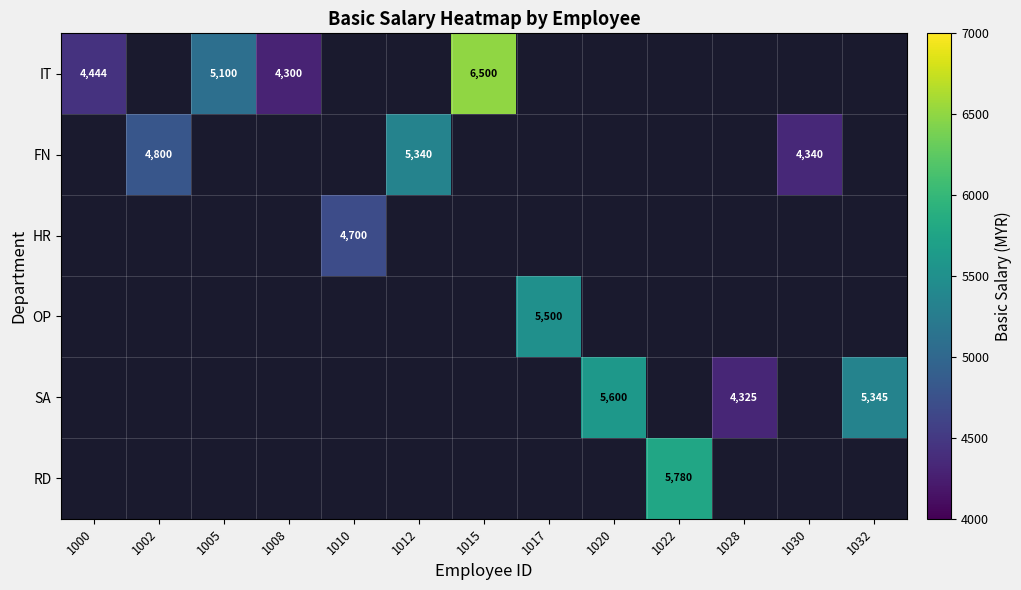

The value of FN at 1012 is 5340. True or false?

True